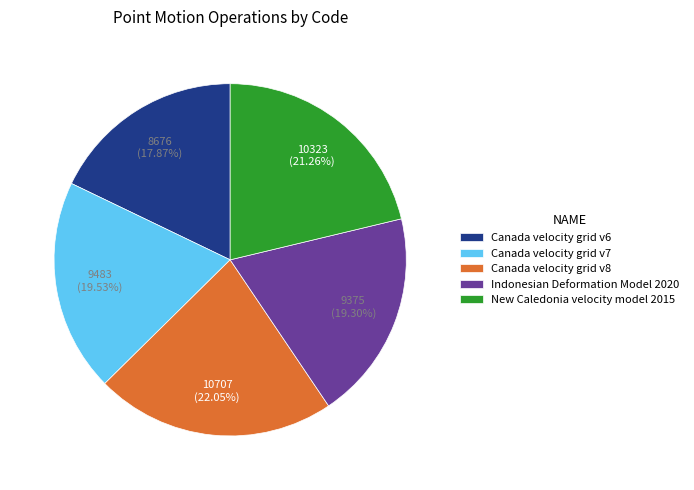

Which has a higher value, Canada velocity grid v6 or Indonesian Deformation Model 2020?

Indonesian Deformation Model 2020